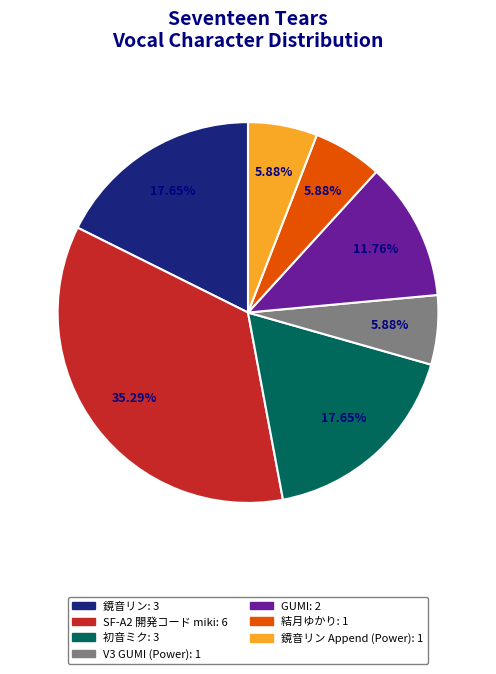

Does any single category account for the majority?

No